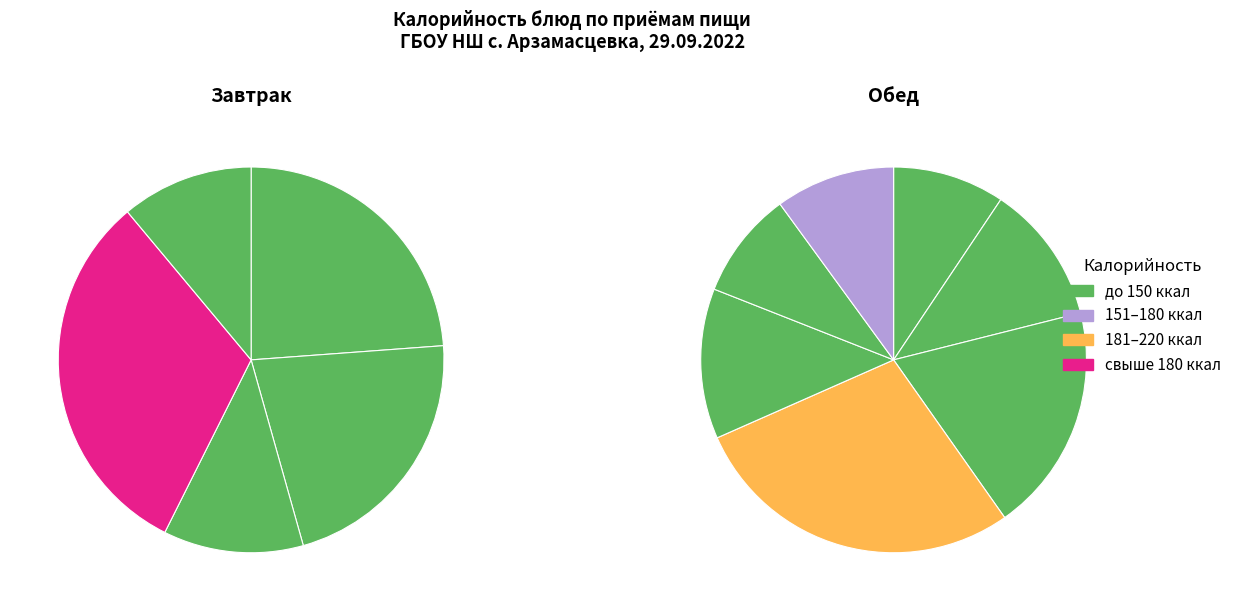

How many segments does this pie chart have?

12